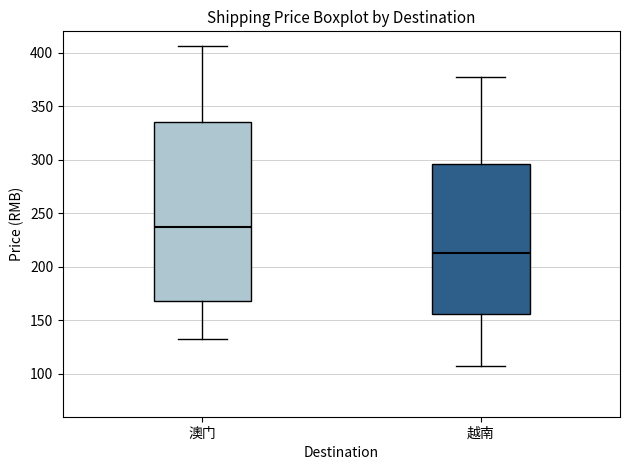

Reading left to right, transcribe this box plot: for each box, give where its median line is, the range the box spans, and where its two whiskers end, as read against the y-axis. The values are not printed on the chart, so give them approximately, as read against the axis.

澳门: median 235, box 170 to 335, whiskers 135 to 405
越南: median 215, box 155 to 295, whiskers 105 to 380